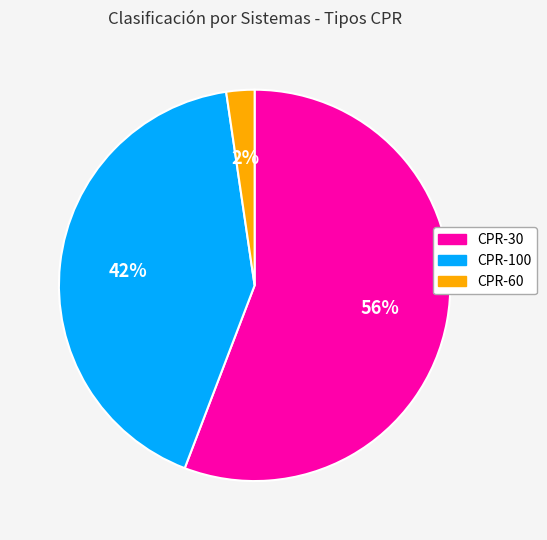

Is CPR-100 the majority of the pie?

No